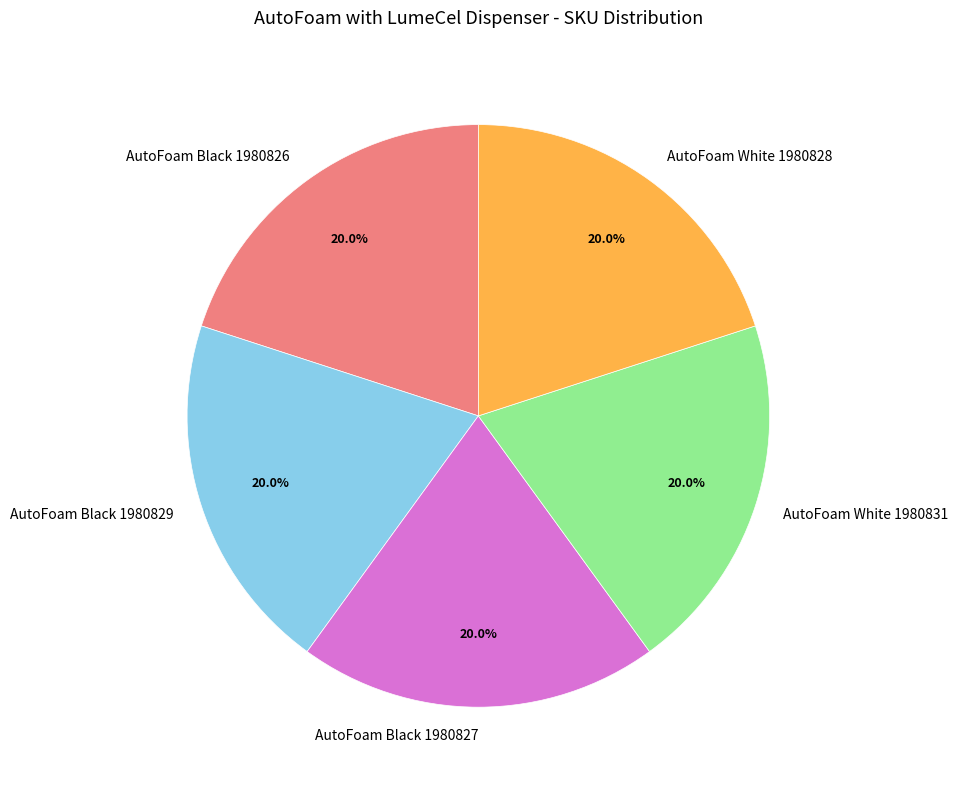

Does AutoFoam White 1980828 represent more than half of the total?

No